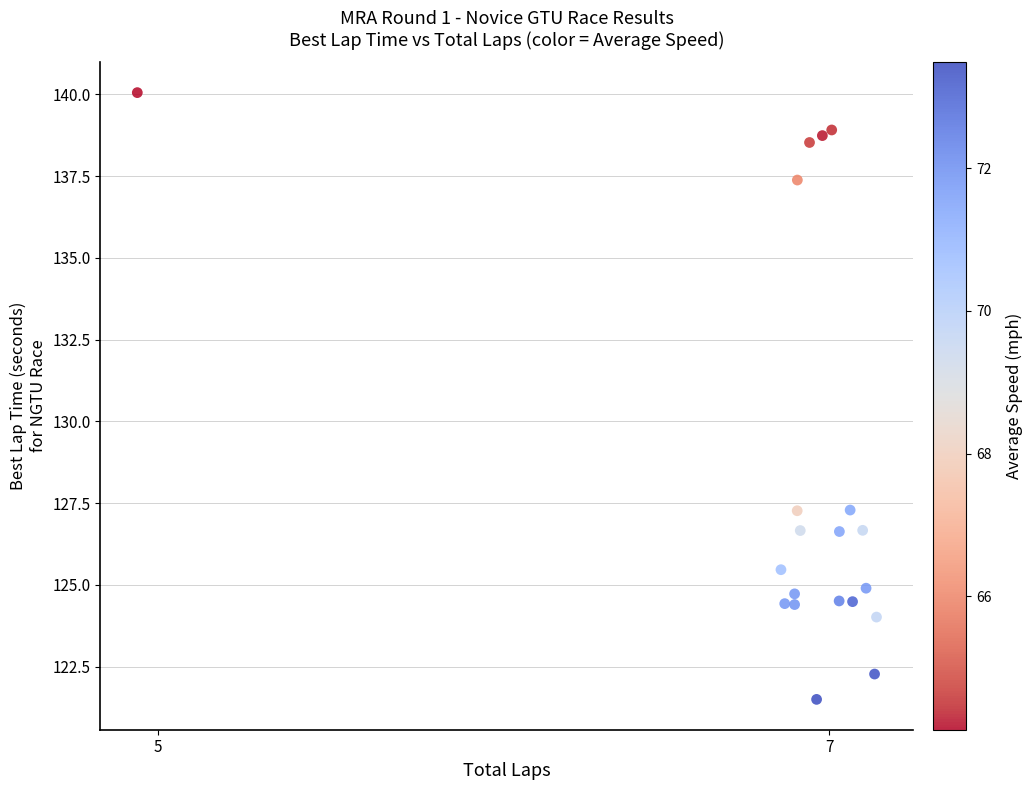

What is the range of X values (max minus min)?

2.2